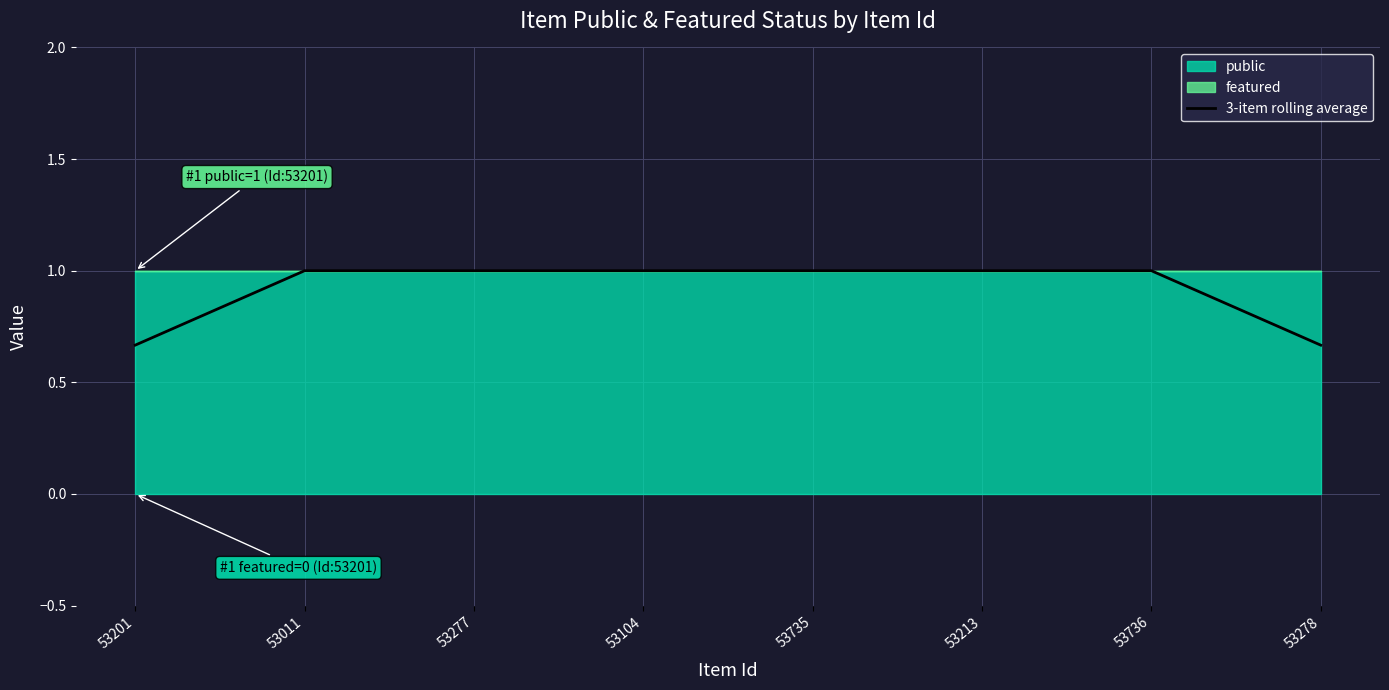

What is the maximum value for 3-item rolling average?

1.0